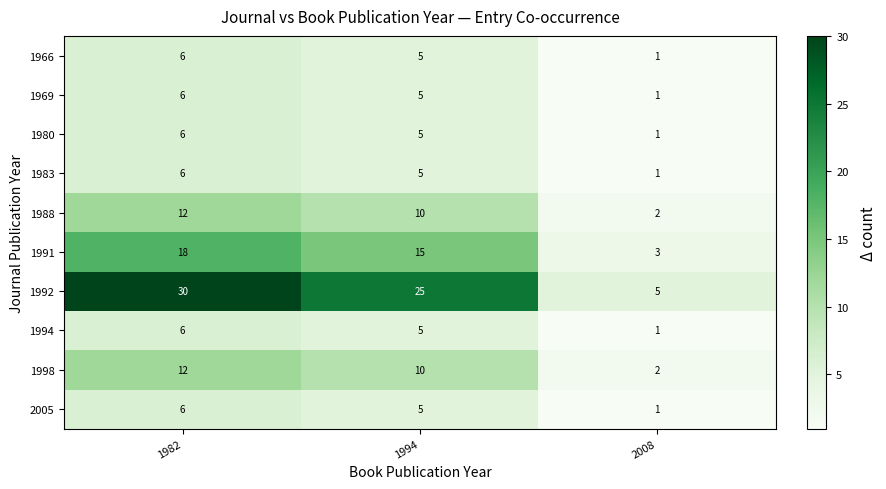

True or false: 1998 has a value of 12 at 1982.

True